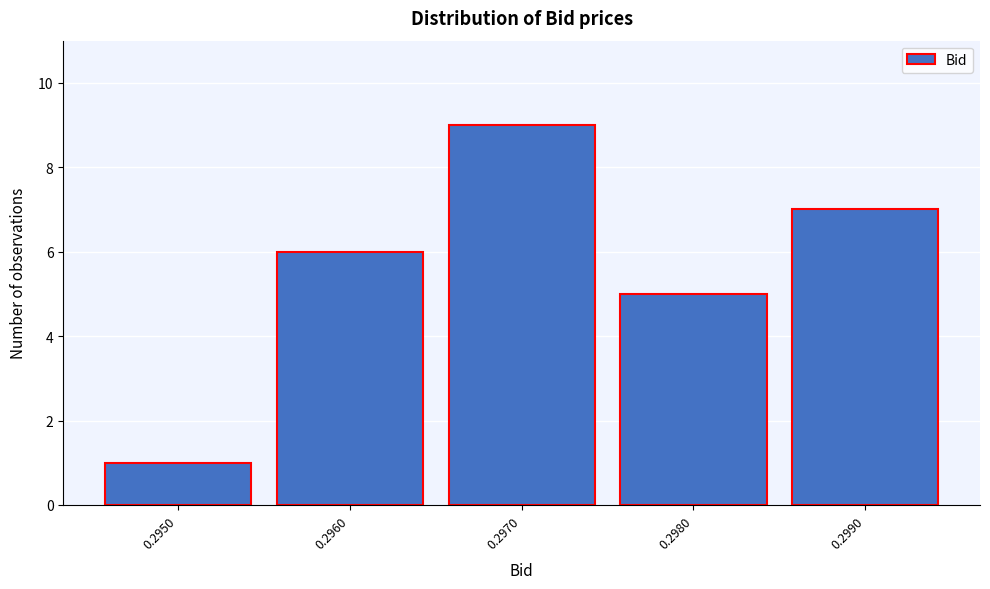

Reading left to right, list all the values displayed in this chart.

0.2950=1	0.2960=6	0.2970=9	0.2980=5	0.2990=7